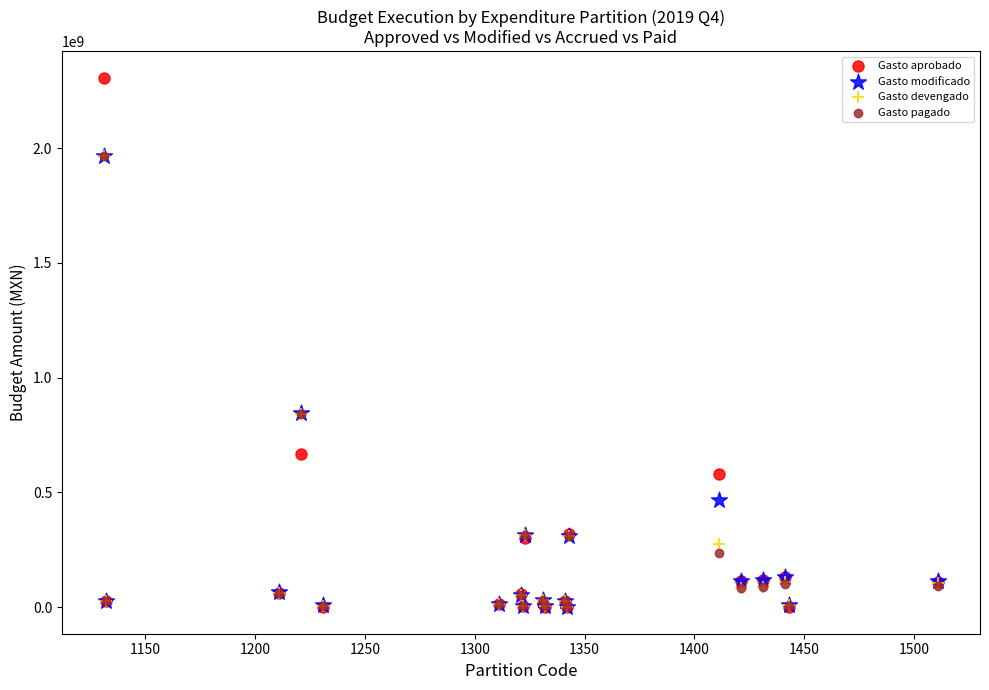

Which series contains the highest Y value?

Gasto aprobado